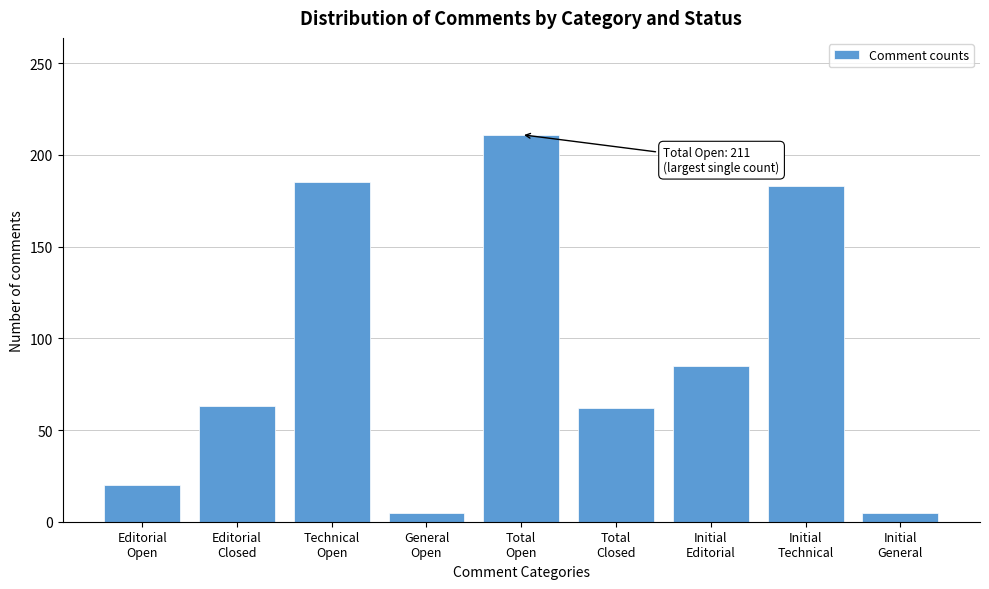

What is the value of the 1st bar from the left?

20